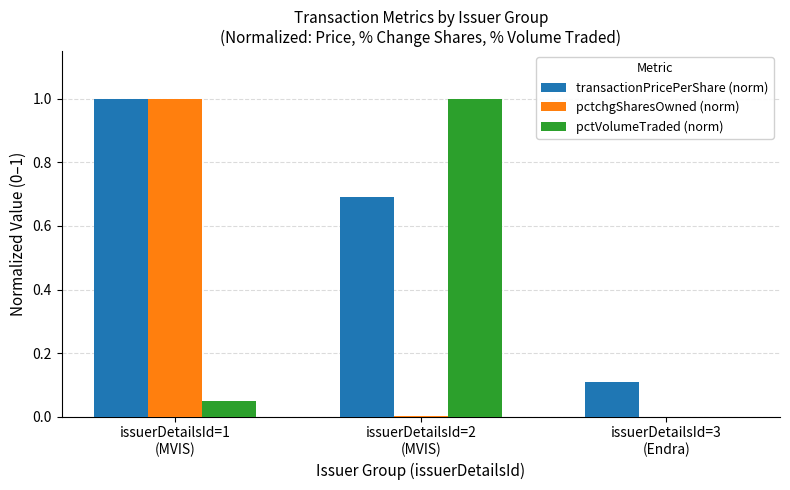

What is the highest value of the transactionPricePerShare (norm) series?

1.0